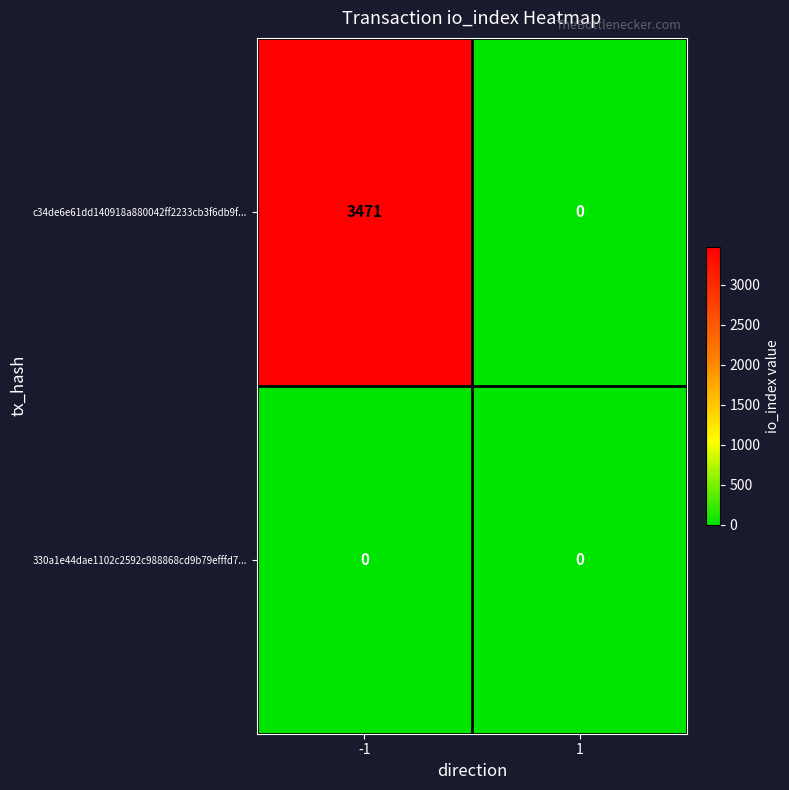

Which series has the largest total across all categories?

c34de6e61dd140918a880042ff2233cb3f6db9f...